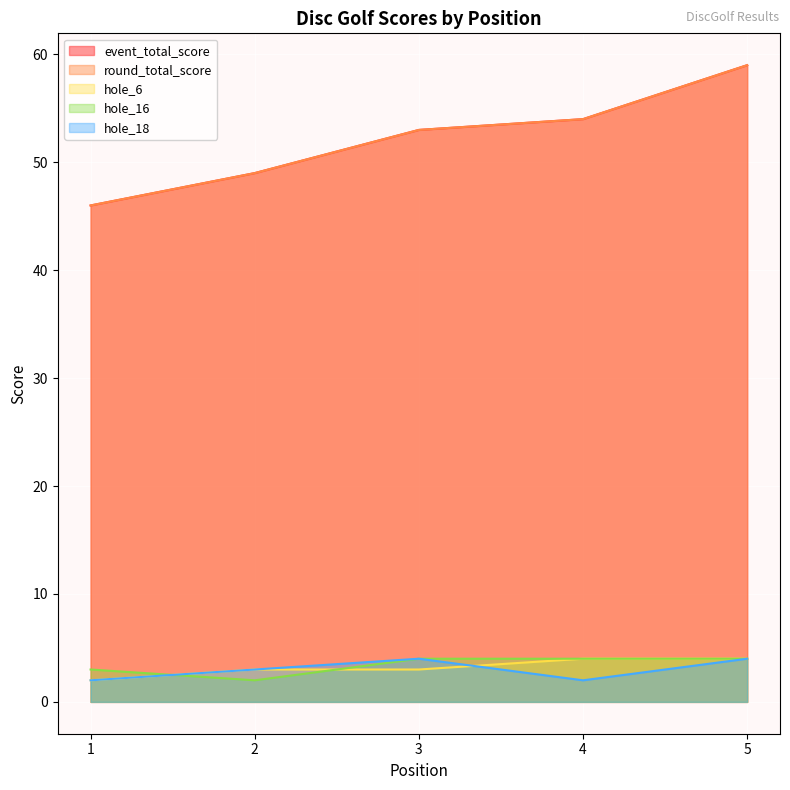

How many lines are shown in the chart?

5